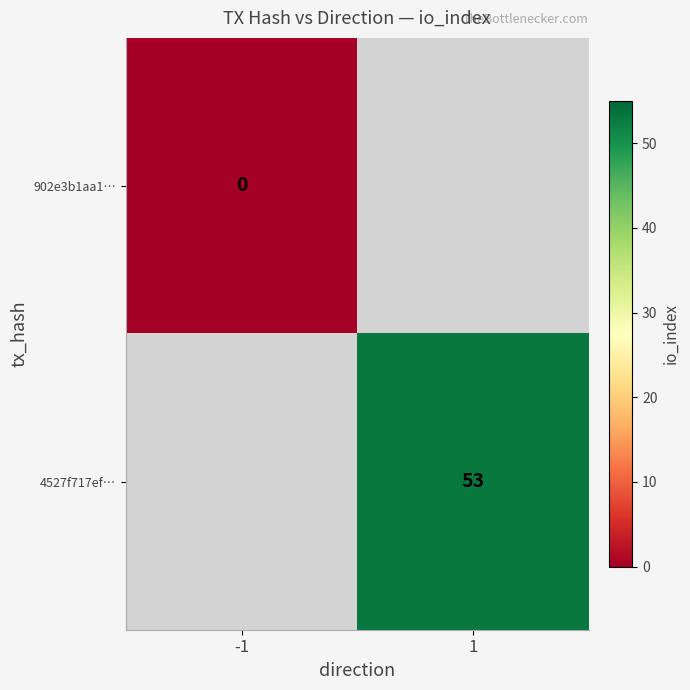

Count the number of categories in the chart.

2